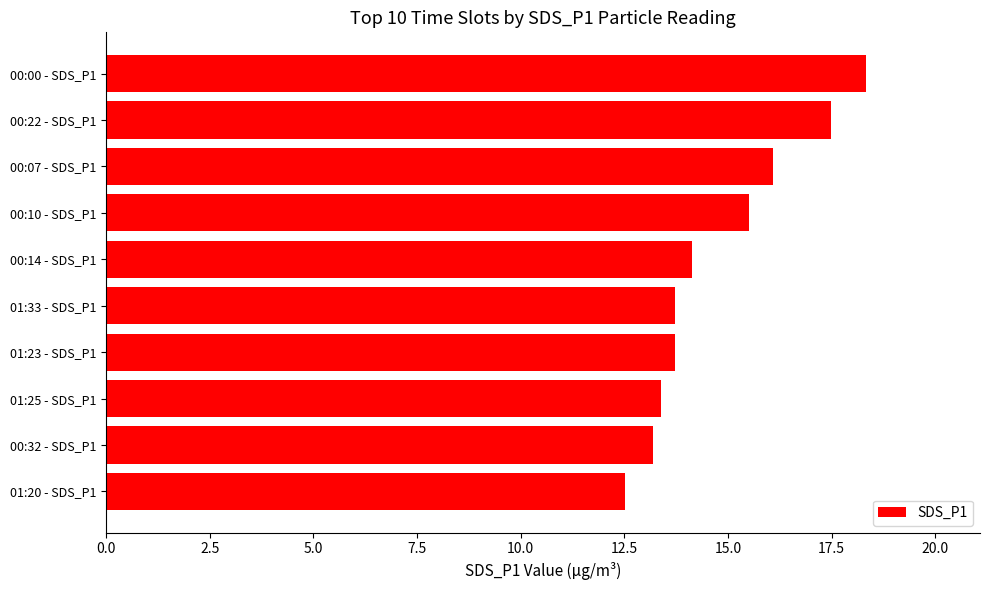

What is the greatest value displayed?

18.3